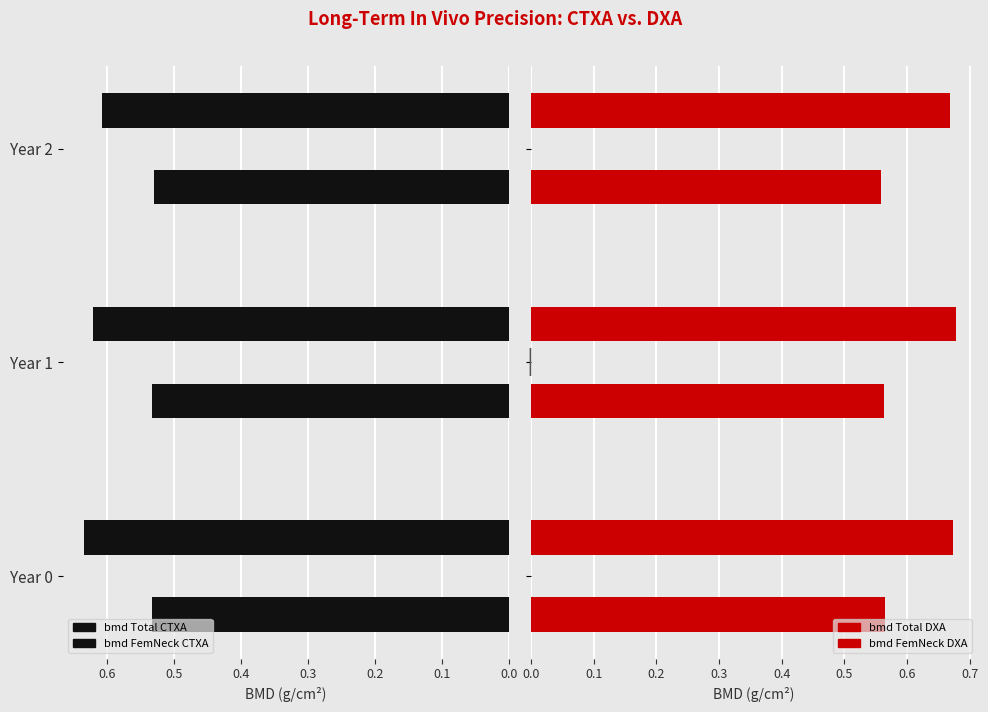

What is the total value across all series at Year 2?

2.4